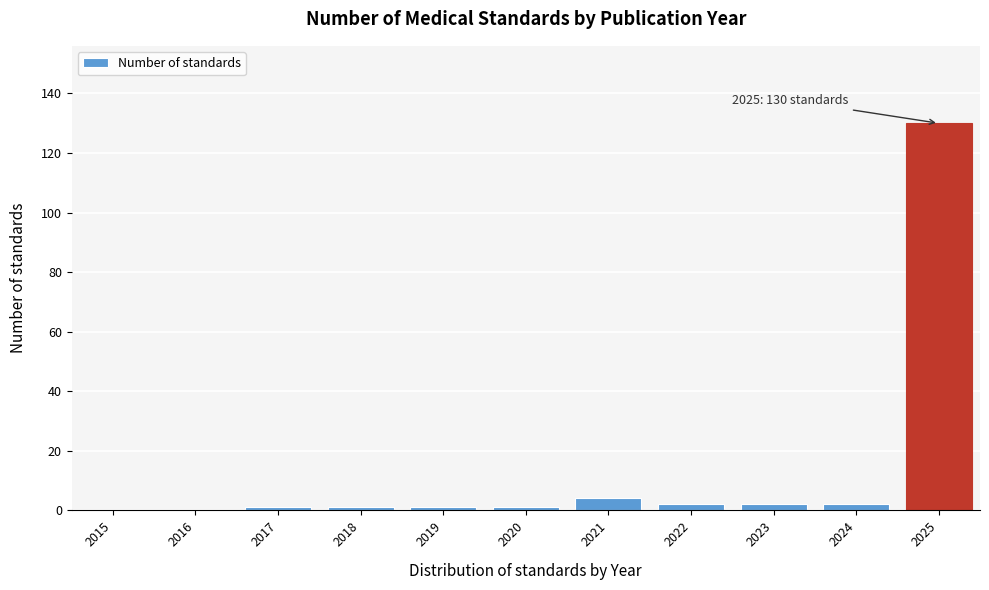

Reading left to right, extract all data points from this chart.

2015=0	2016=0	2017=1	2018=1	2019=1	2020=1	2021=4	2022=2	2023=2	2024=2	2025=130